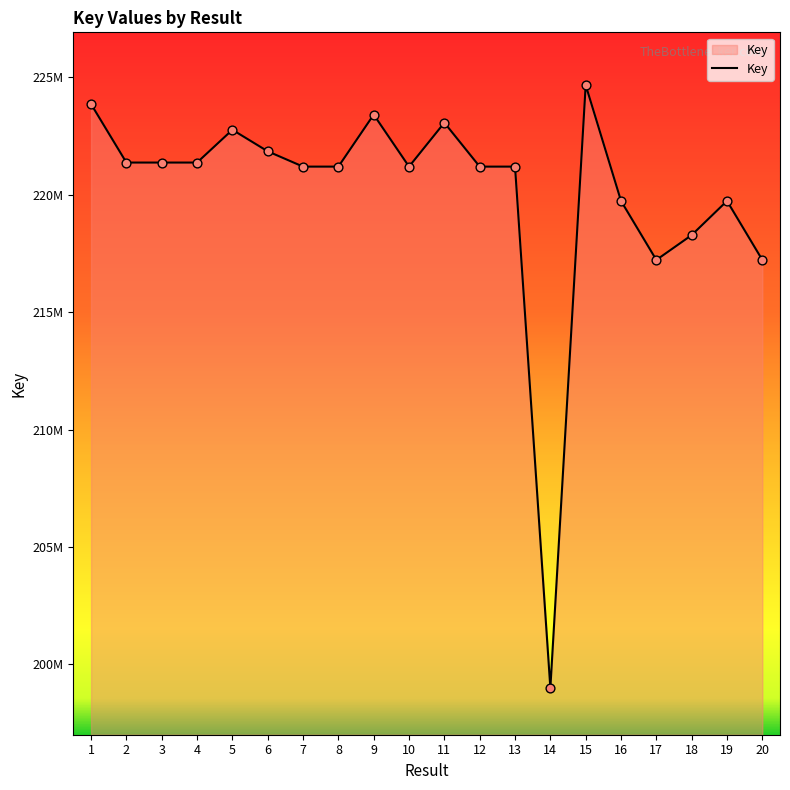

What is the ratio of the value at 8 to the value at 3?

1.0